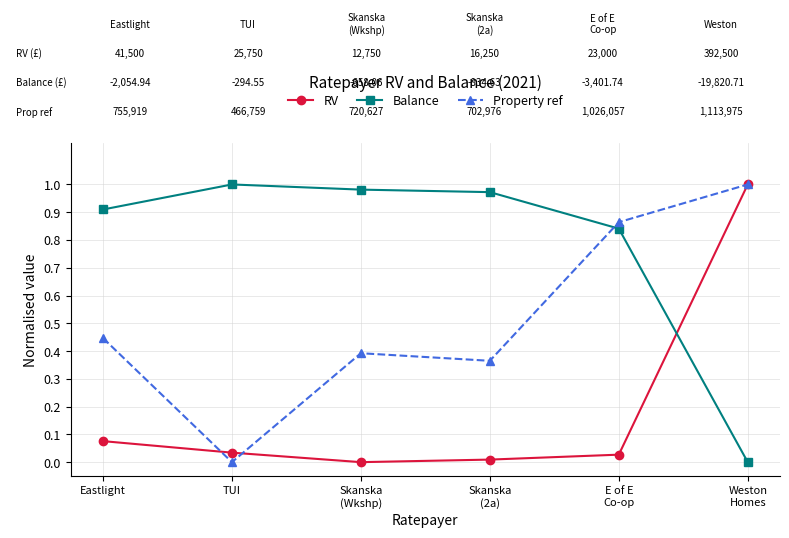

At which category does Property ref reach its first local peak?

Skanska
(Wkshp)